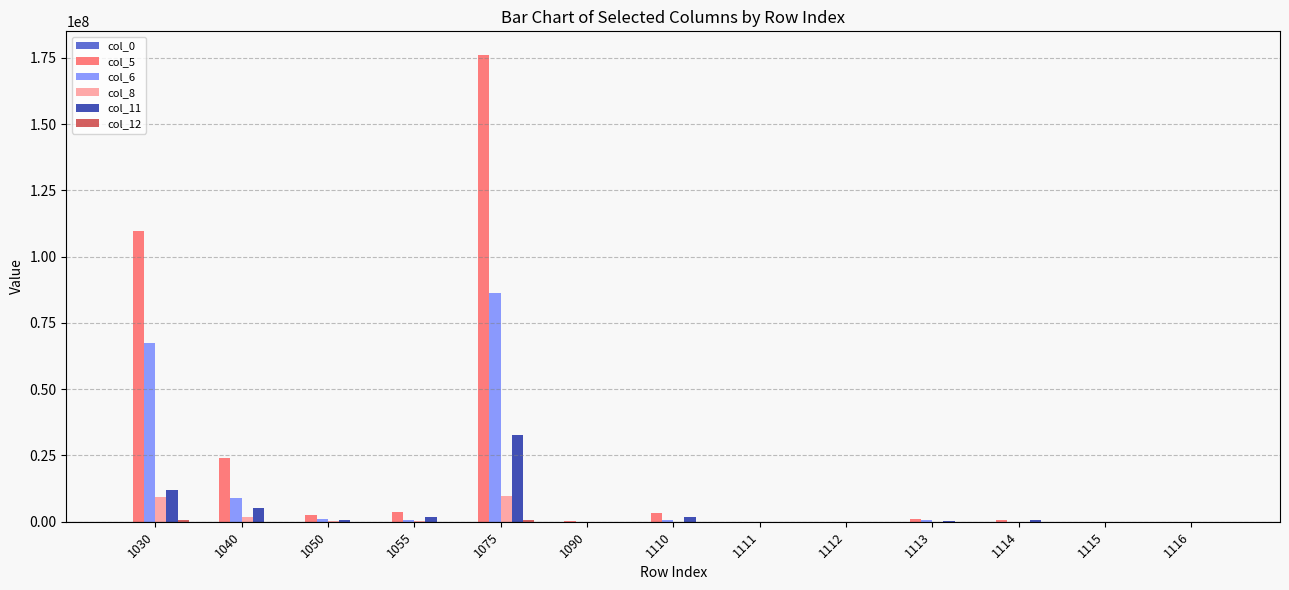

The value of col_8 at 1055 is 100245. True or false?

True